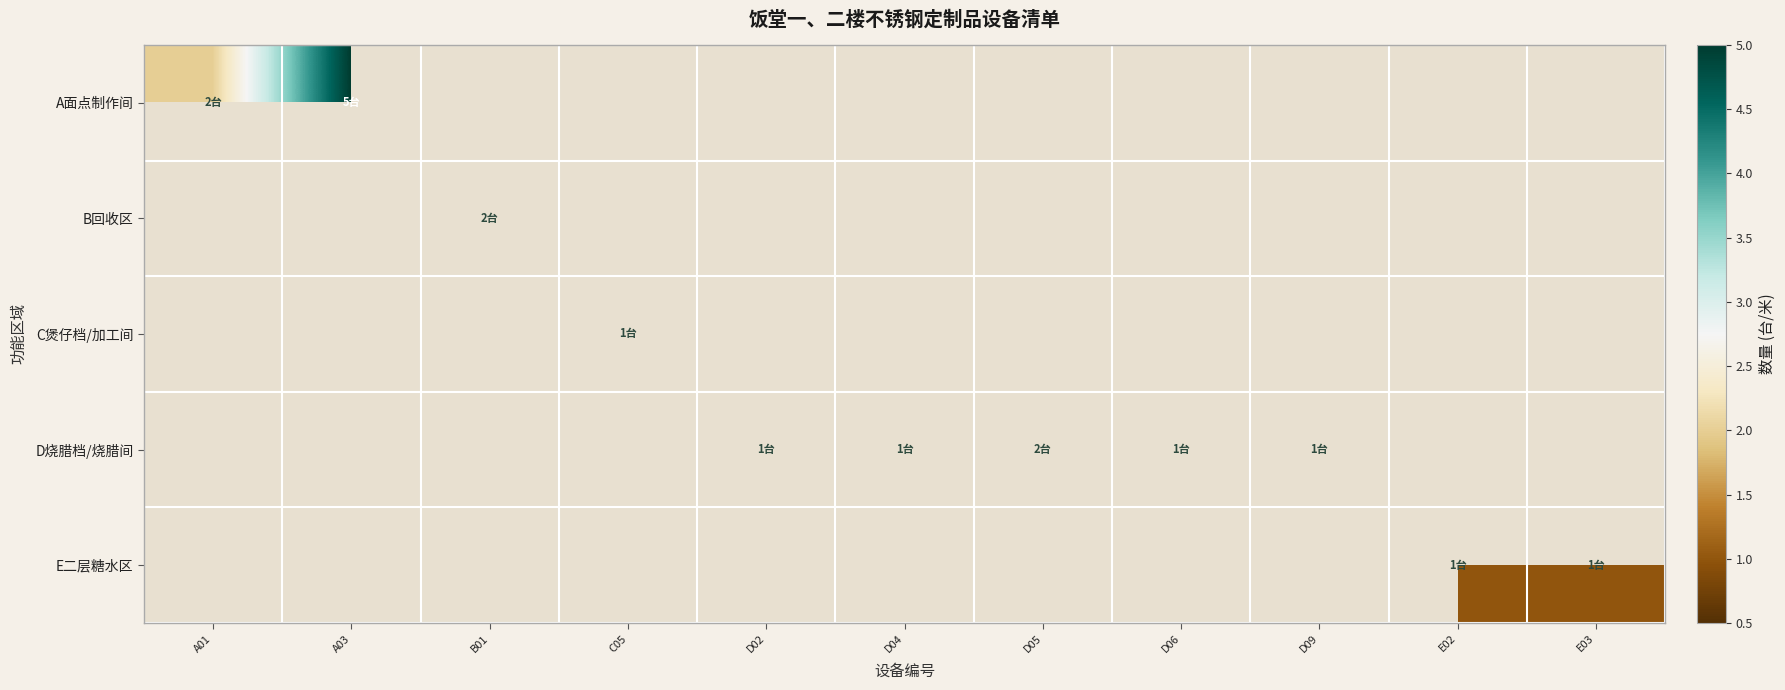

Which series has the widest spread of values?

A面点制作间